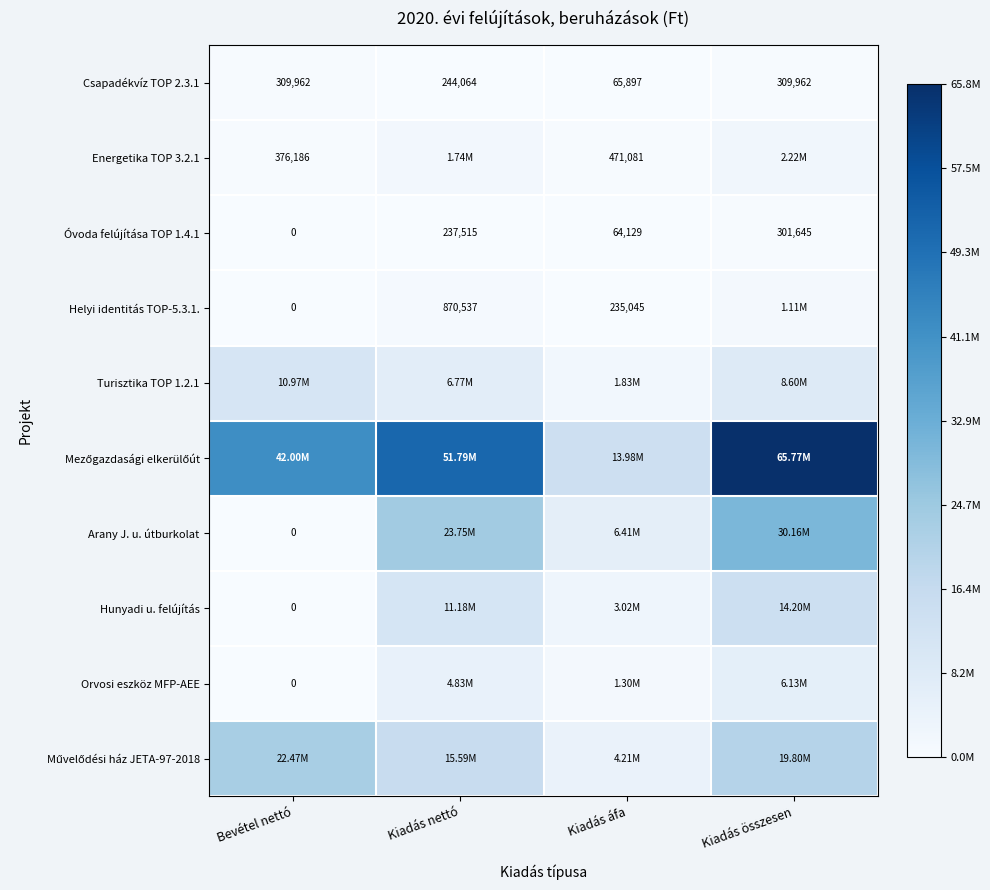

Which series has the largest range (max minus min)?

Mezőgazdasági elkerülőút